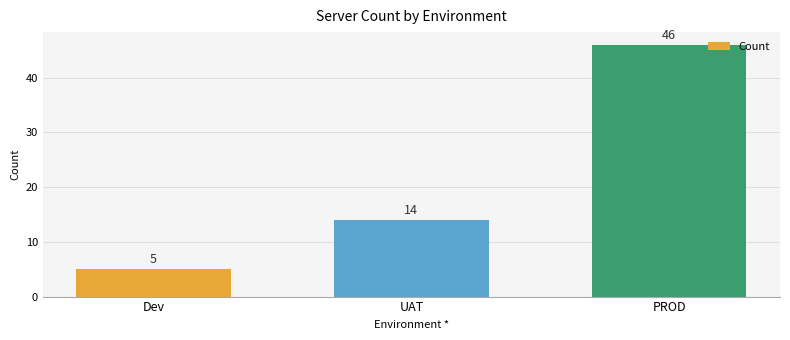

The chart shows a value of 14 at UAT. True or false?

True